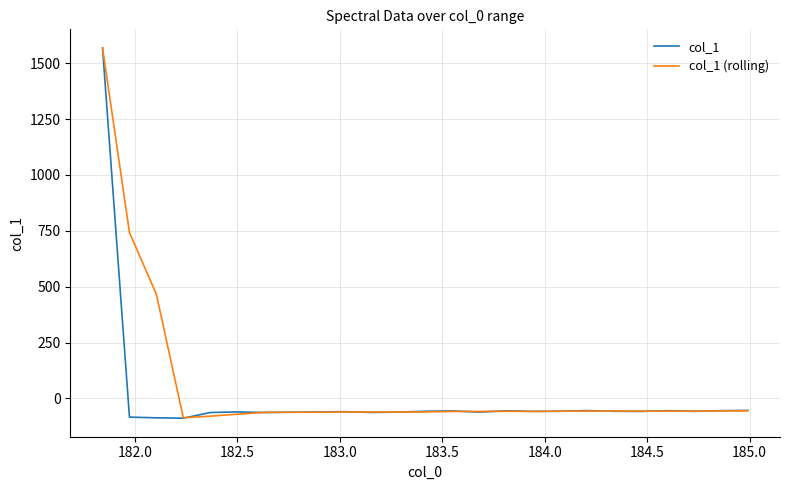

What is the smallest value displayed?

-88.3